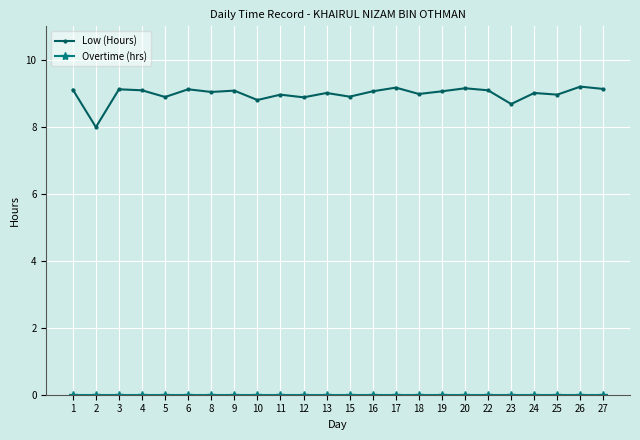

The value of Low (Hours) at 20 is 5.8. True or false?

False